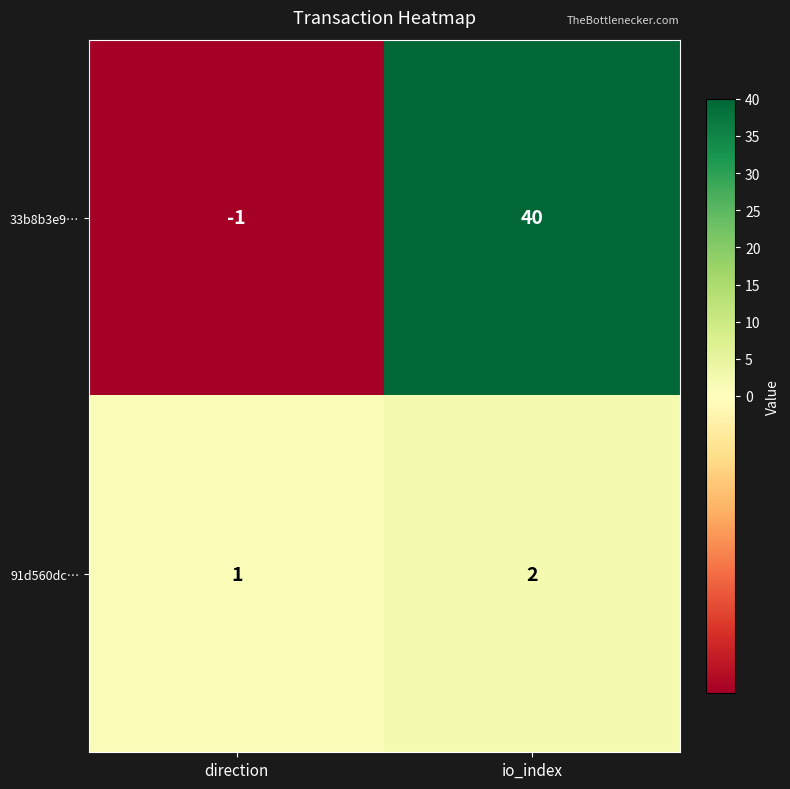

Is the value of 91d560dc… at direction greater than the value of 33b8b3e9… at direction?

Yes